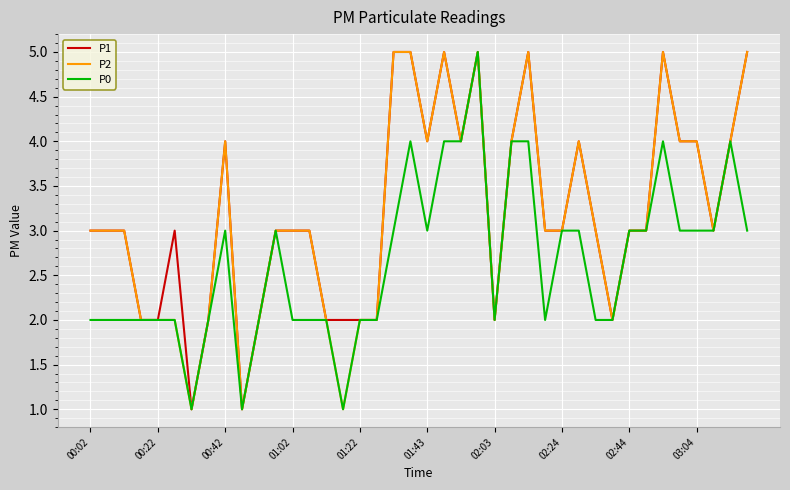

What is the highest value of the P0 series?

5